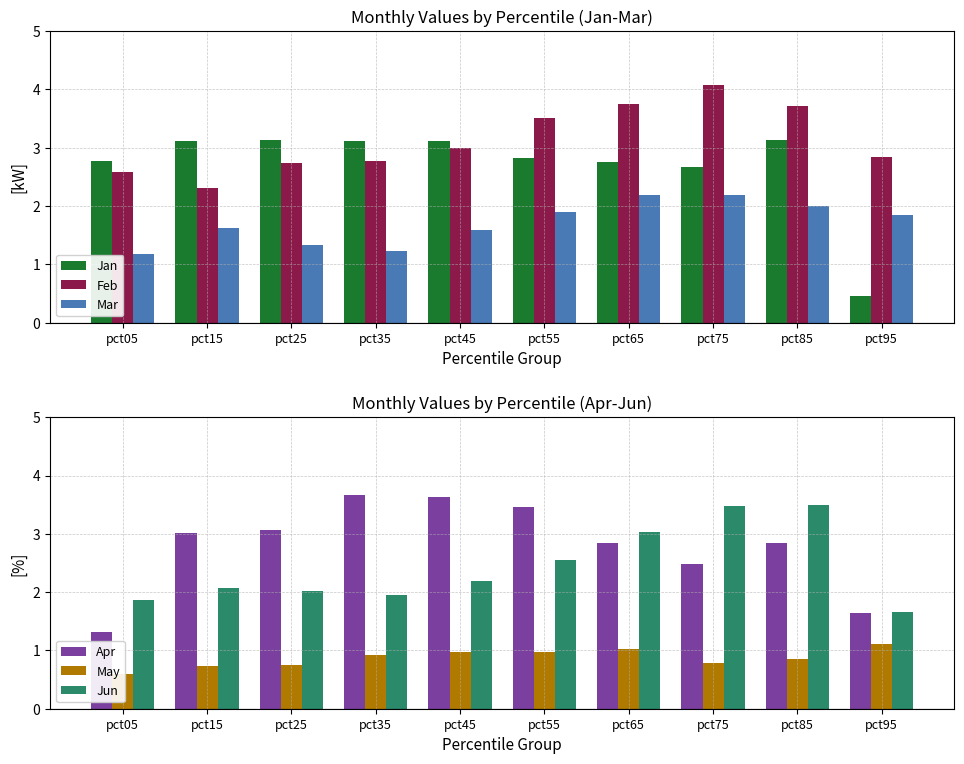

Reading left to right, what are all the values shown in this chart?

Jan: pct05=2.8	pct15=3.1	pct25=3.1	pct35=3.1	pct45=3.1	pct55=2.8	pct65=2.8	pct75=2.7	pct85=3.1	pct95=0.5
Feb: pct05=2.6	pct15=2.3	pct25=2.7	pct35=2.8	pct45=3.0	pct55=3.5	pct65=3.7	pct75=4.1	pct85=3.7	pct95=2.8
Mar: pct05=1.2	pct15=1.6	pct25=1.3	pct35=1.2	pct45=1.6	pct55=1.9	pct65=2.2	pct75=2.2	pct85=2.0	pct95=1.8
Apr: pct05=1.3	pct15=3.0	pct25=3.1	pct35=3.7	pct45=3.6	pct55=3.5	pct65=2.8	pct75=2.5	pct85=2.8	pct95=1.6
May: pct05=0.6	pct15=0.7	pct25=0.7	pct35=0.9	pct45=1.0	pct55=1.0	pct65=1.0	pct75=0.8	pct85=0.9	pct95=1.1
Jun: pct05=1.9	pct15=2.1	pct25=2.0	pct35=1.9	pct45=2.2	pct55=2.5	pct65=3.0	pct75=3.5	pct85=3.5	pct95=1.7